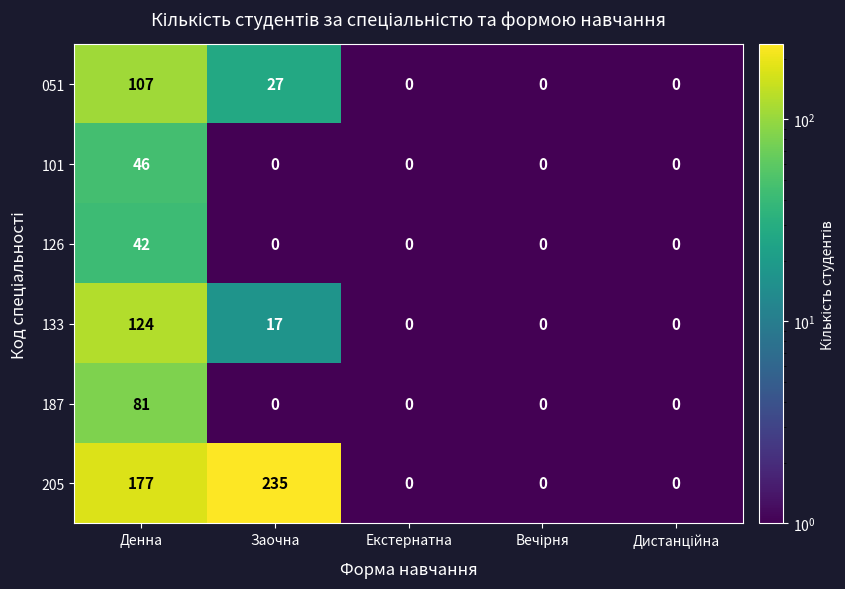

Which label corresponds to the largest value in the chart?

Заочна